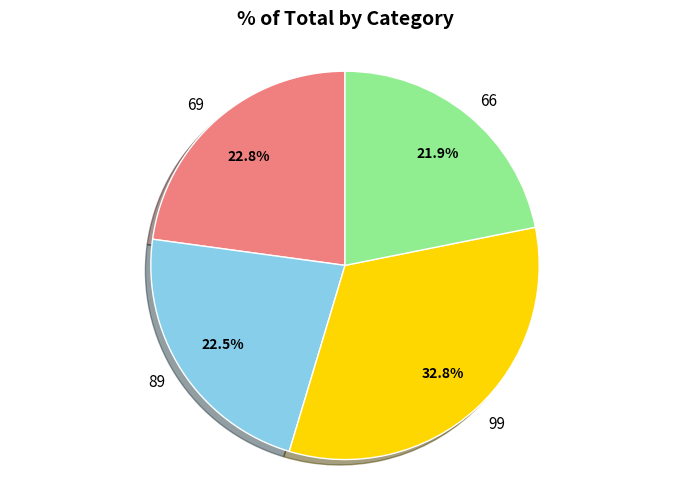

Is it true that 66 is 36% of the pie?

False